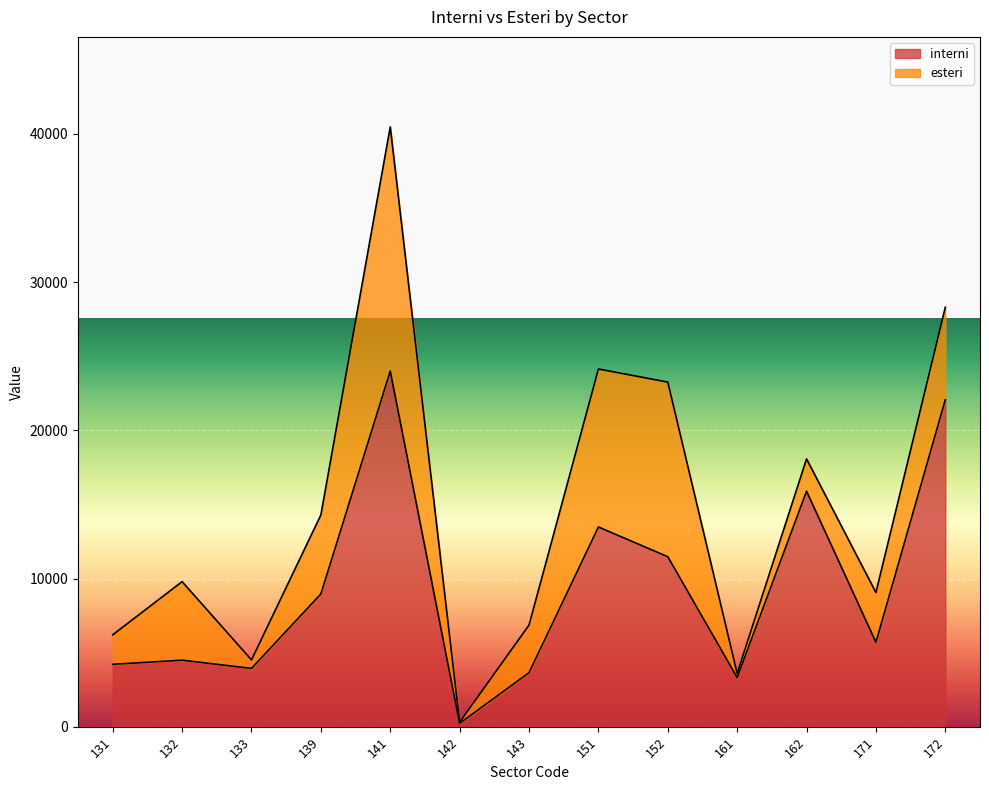

How many interior local peaks (higher than both neighbors) does the data have?

4